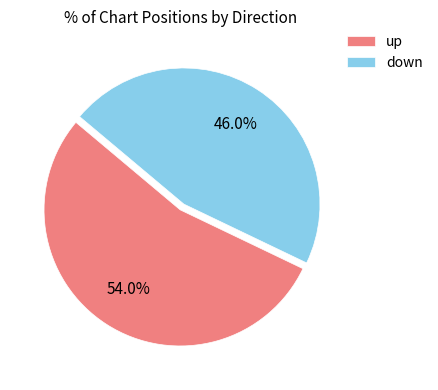

How many slices are in this pie chart?

2